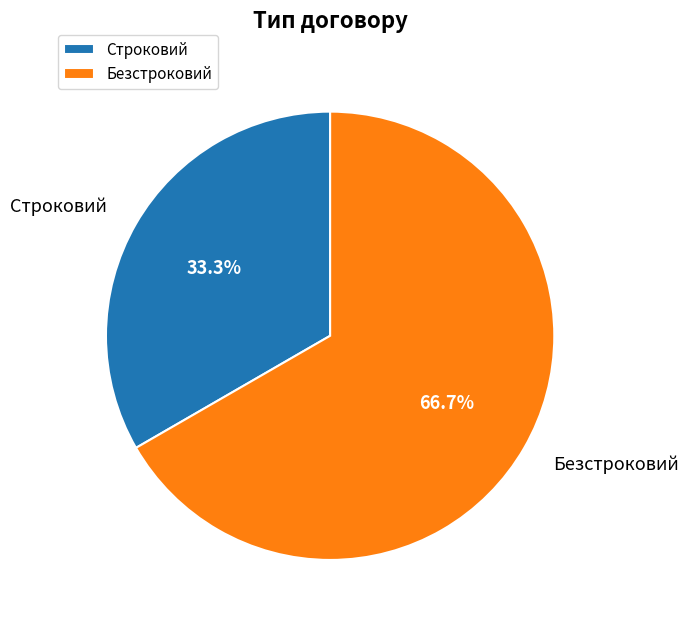

Is it true that Строковий is 33% of the pie?

True